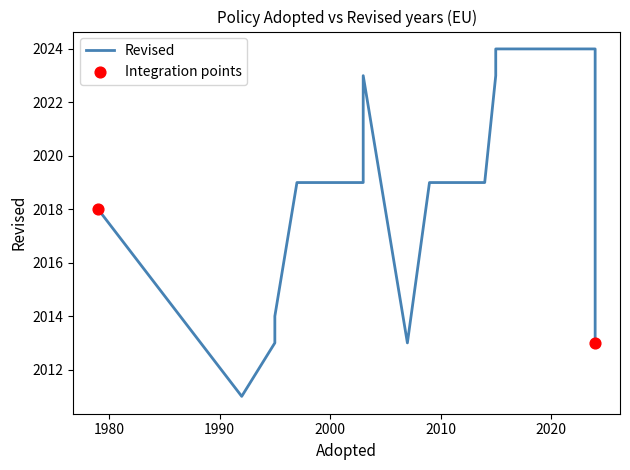

What is the change in value from 1995 to 2014?

+5